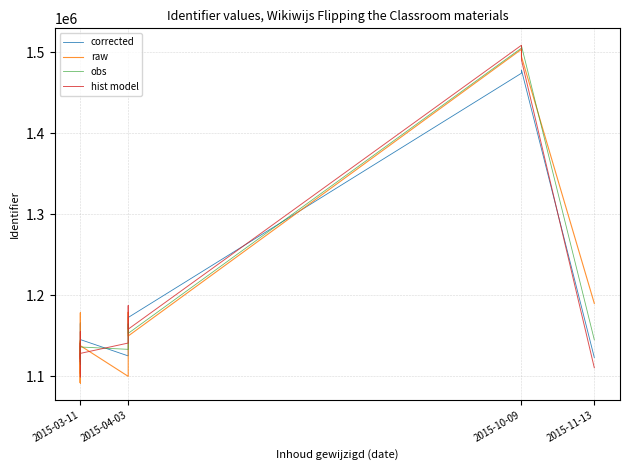

What is the difference between the corrected values at 2015-10-09 and 2015-03-11?

308319.1